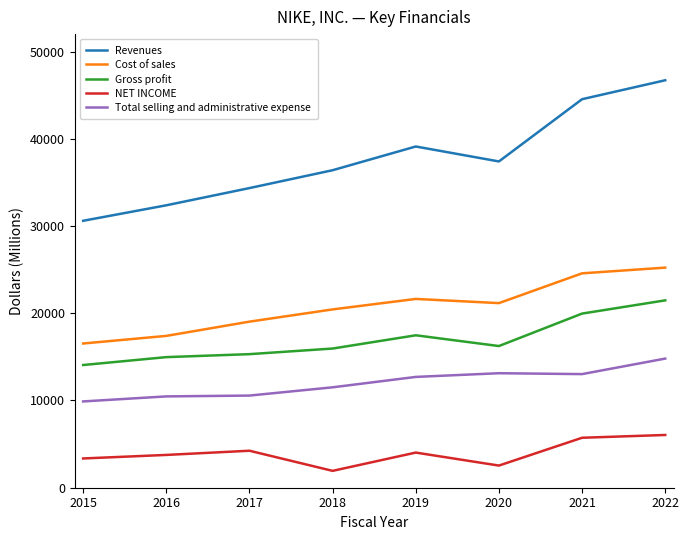

True or false: Gross profit and Cost of sales cross at least once.

False